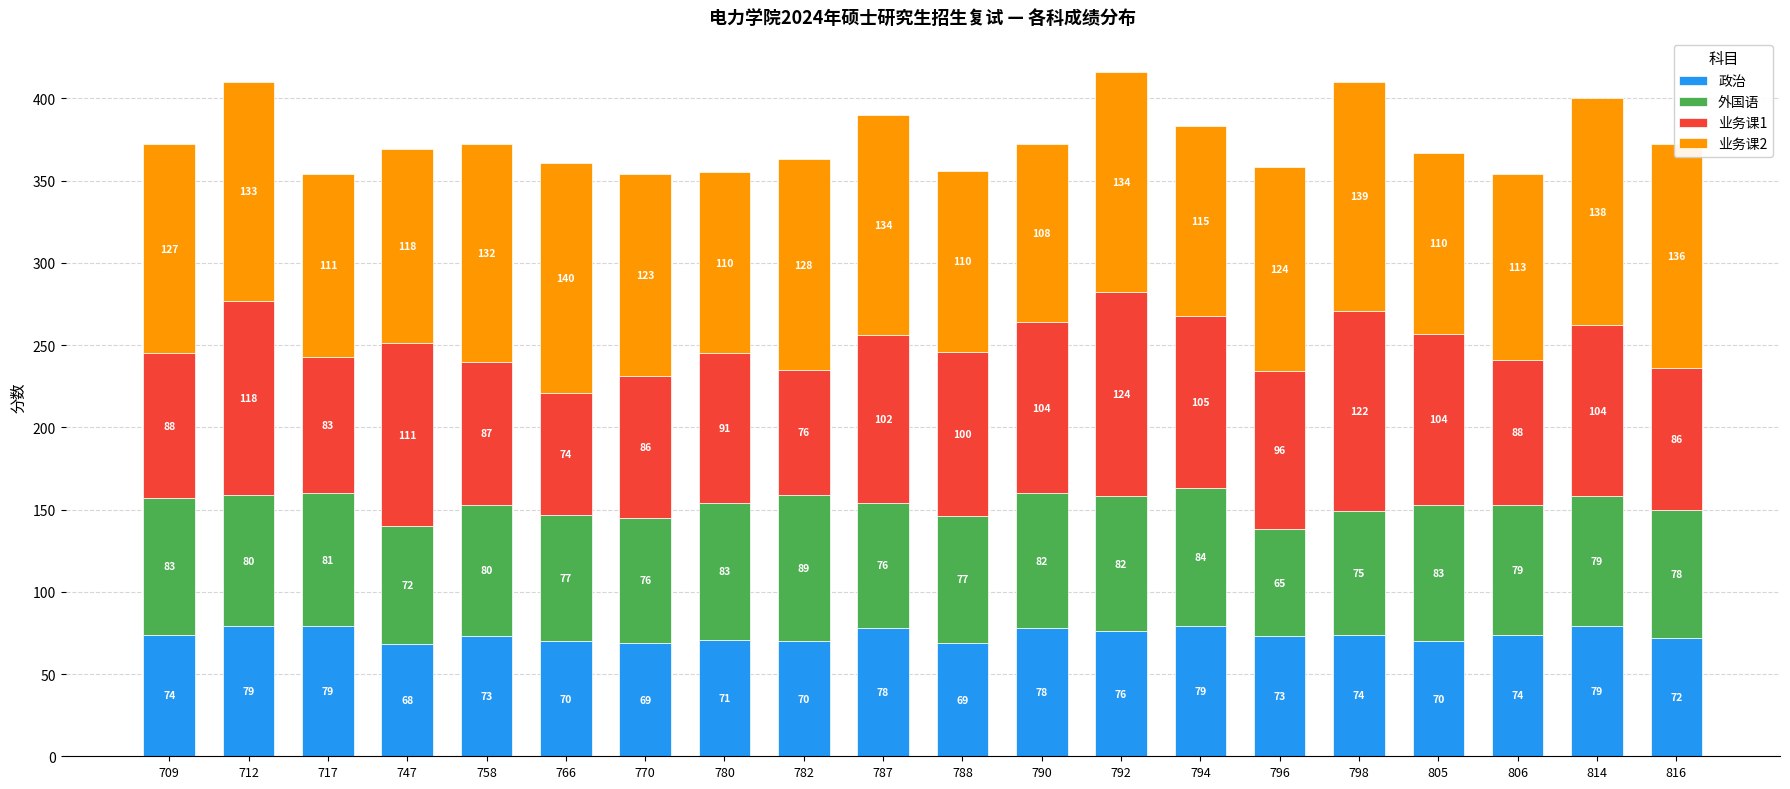

What is the minimum value for 政治?

68